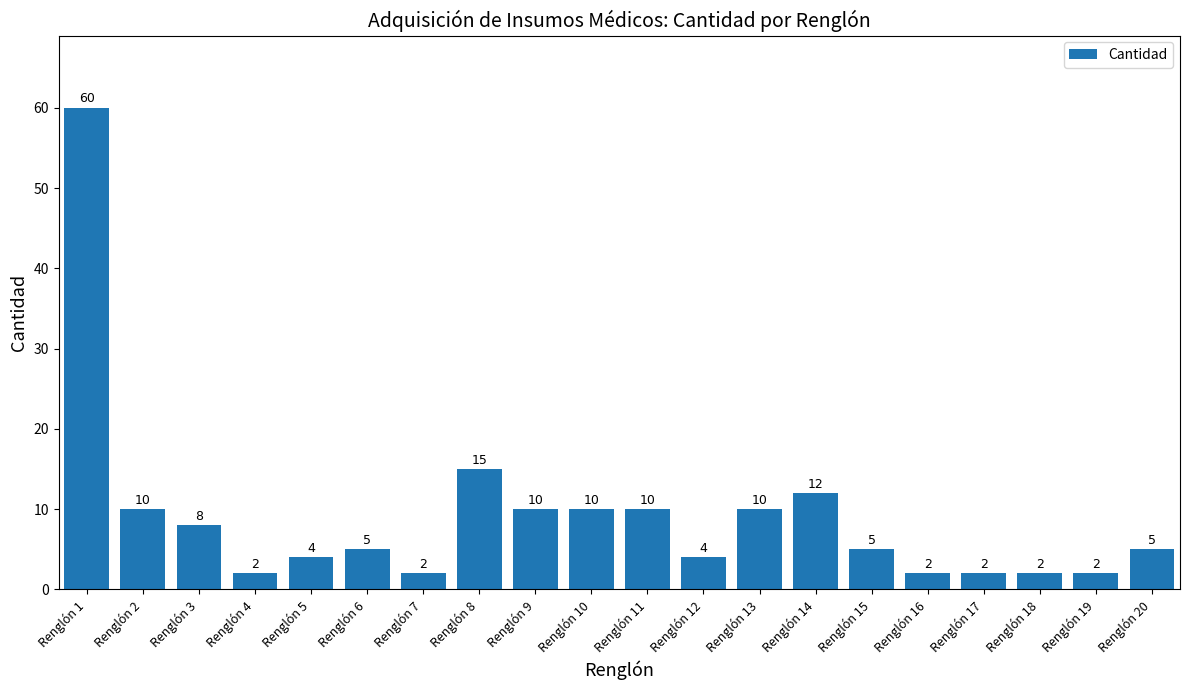

What is the difference between the second highest and second lowest values?

13